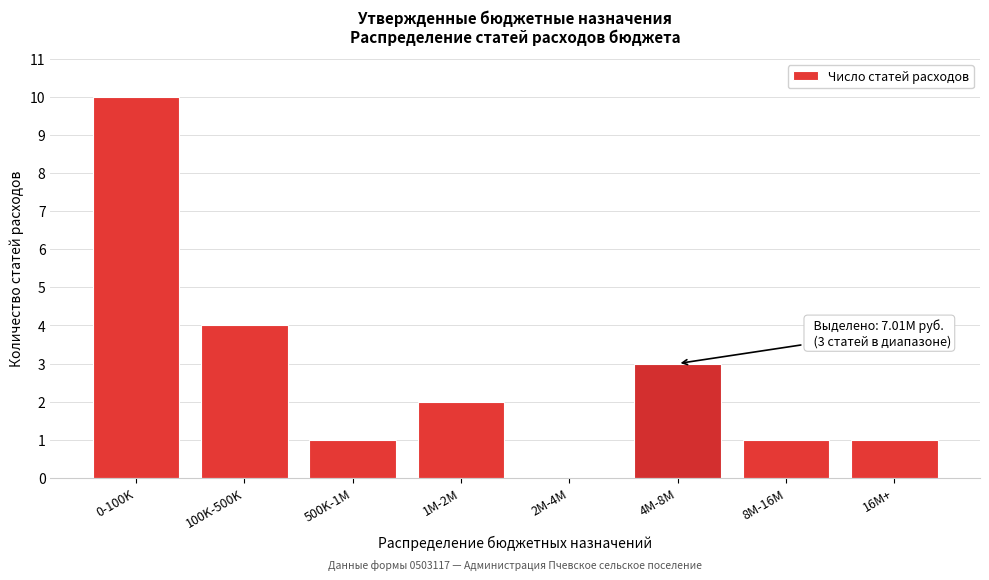

Reading left to right, extract all data points from this chart.

0-100K=10	100K-500K=4	500K-1M=1	1M-2M=2	2M-4M=0	4M-8M=3	8M-16M=1	16M+=1